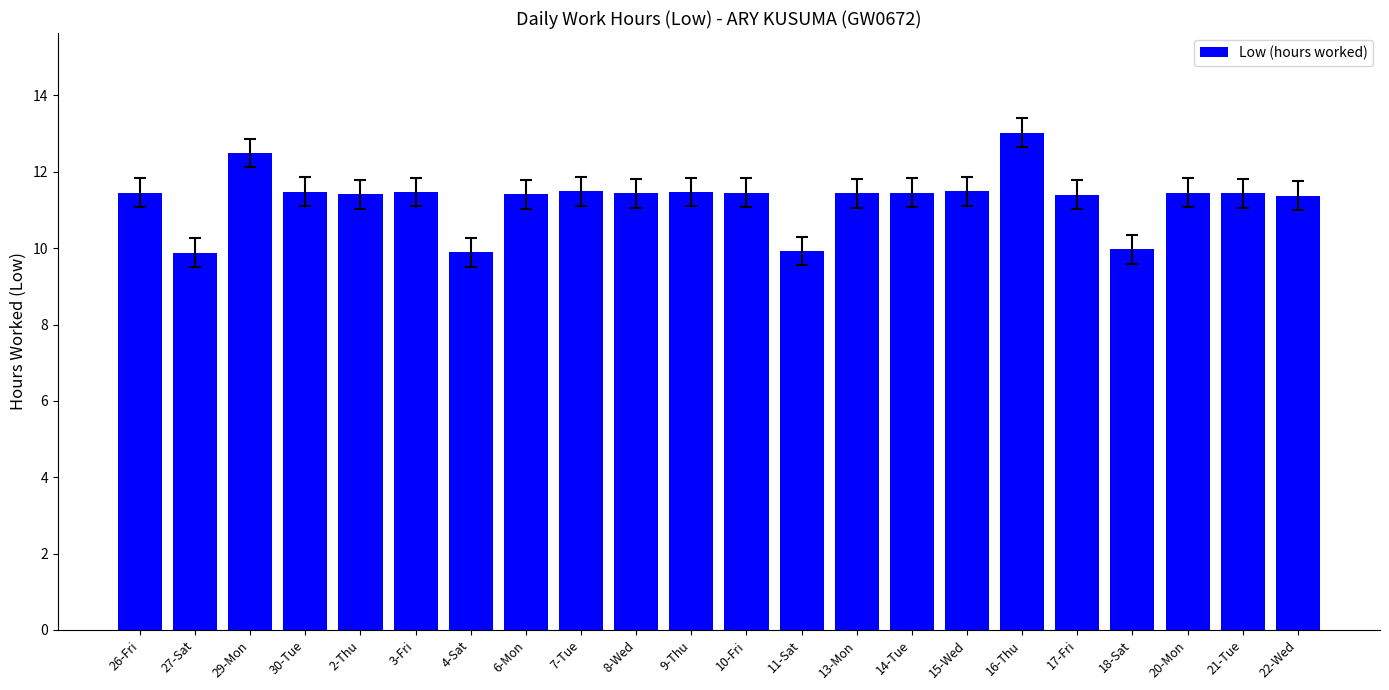

True or false: the data shows 11.4 at 21-Tue.

True